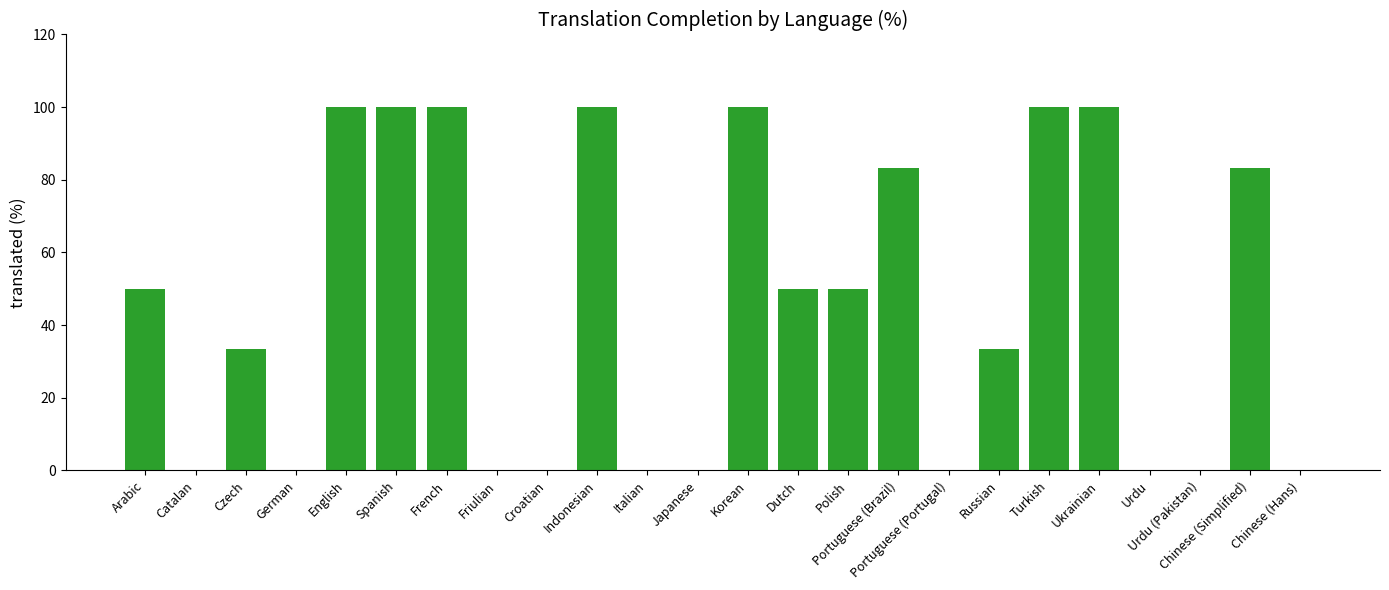

What is the approximate value at Czech?

33.3